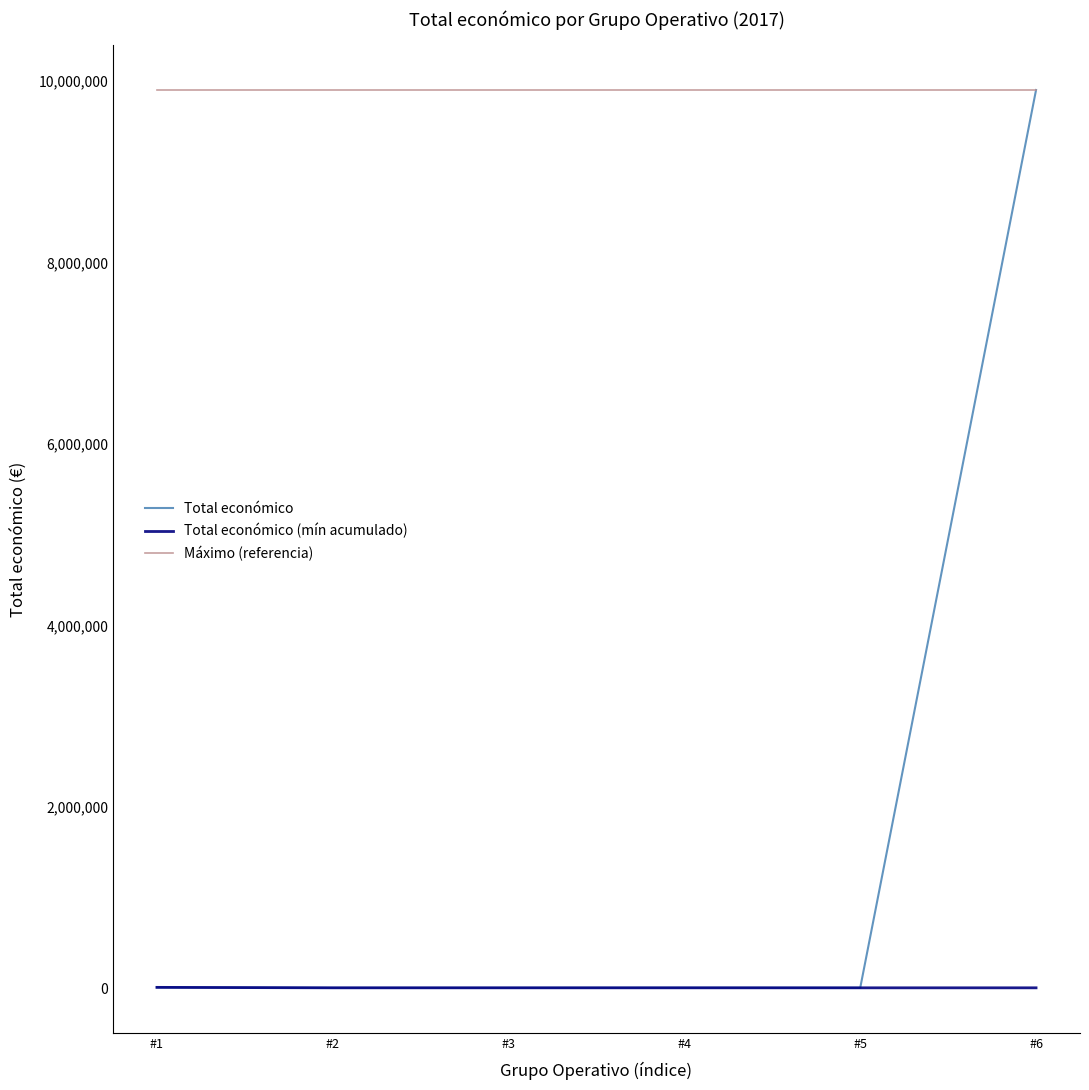

List the series in order of their overall mean, highest first.

Máximo (referencia), Total económico, Total económico (mín acumulado)